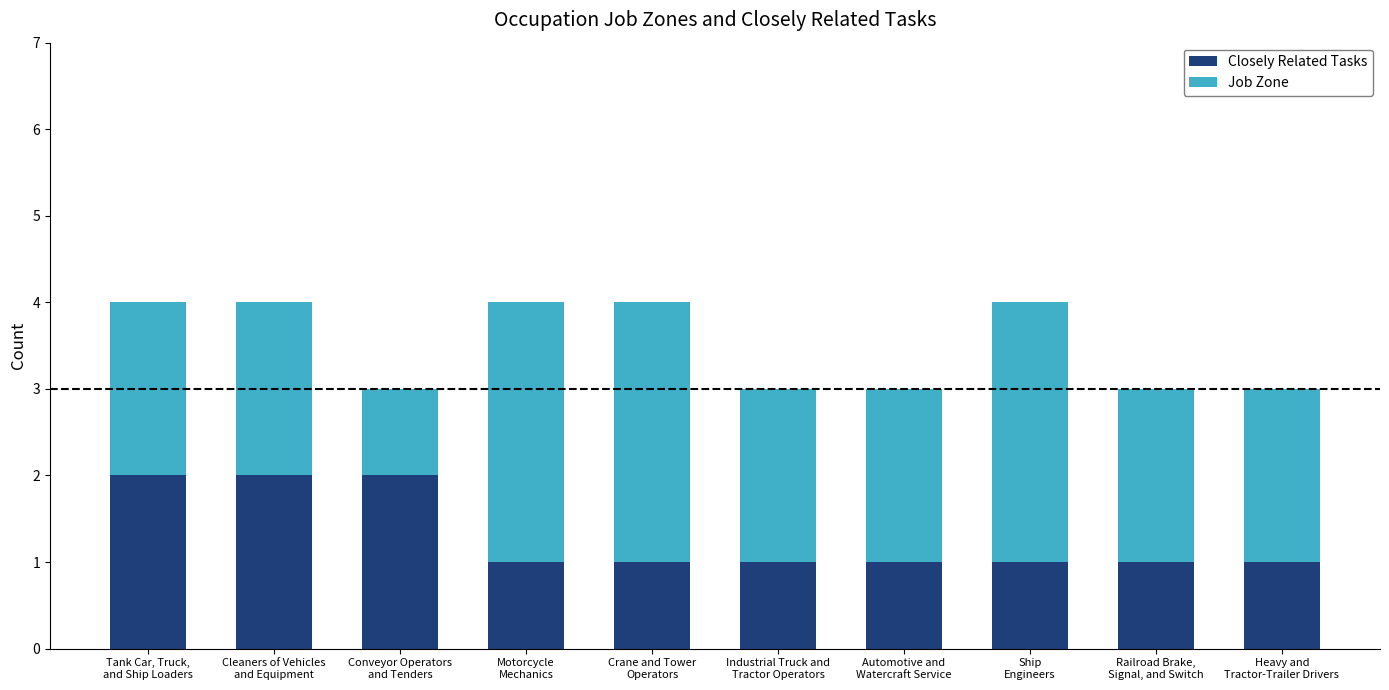

True or false: Closely Related Tasks has a value of 3 at Conveyor Operators
and Tenders.

False